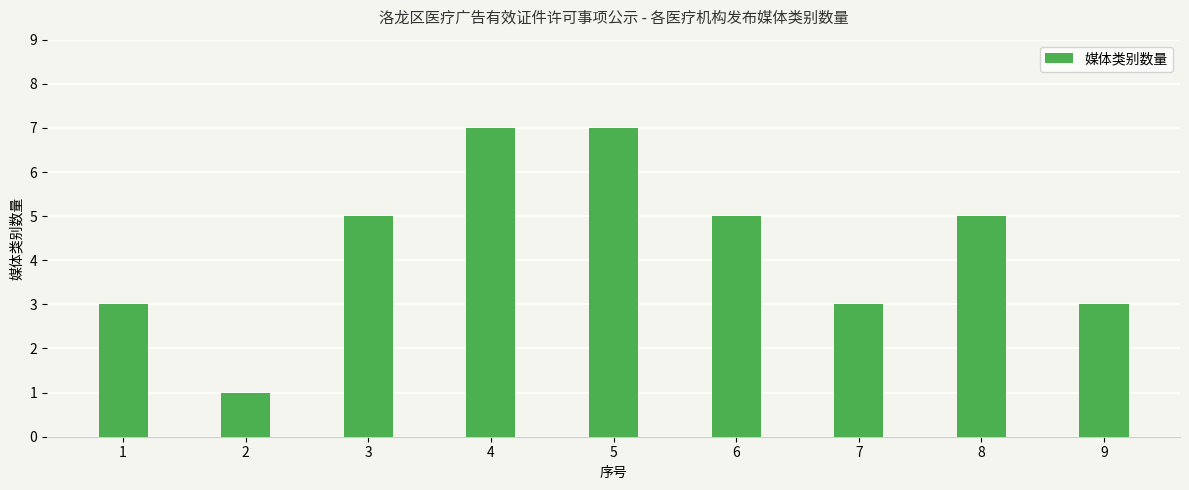

Reading right to left, transcribe all the data shown in this chart.

9=3	8=5	7=3	6=5	5=7	4=7	3=5	2=1	1=3